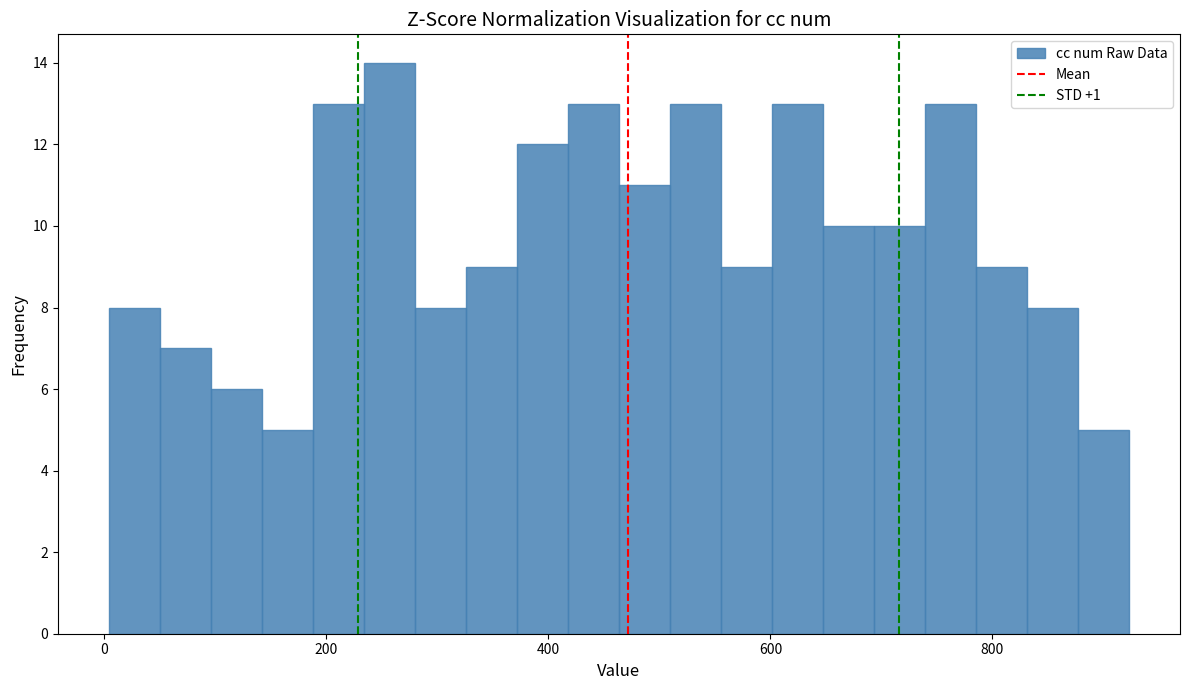

Read against the x-axis, roughly where is the centre of the tallest bar?

260